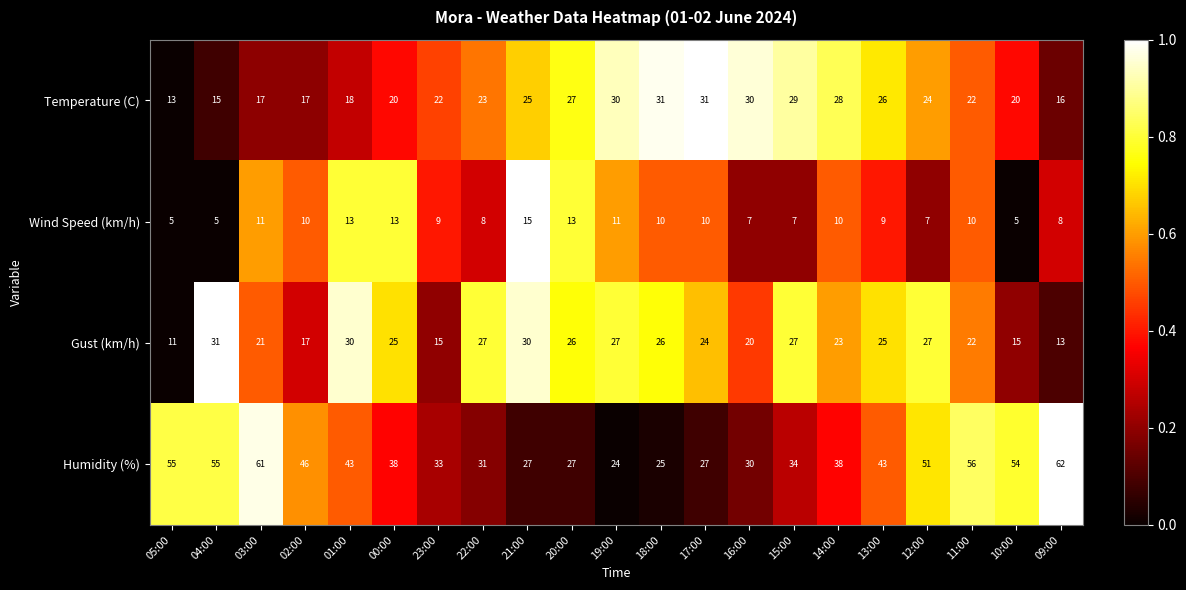

At which label is Gust (km/h) closest to 21?

03:00